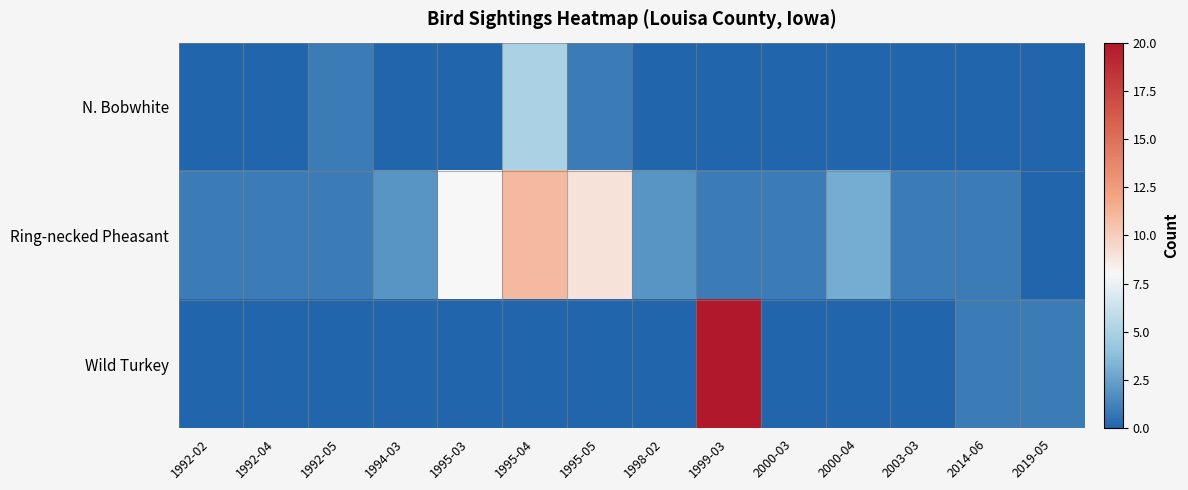

At how many categories does at least one series exceed 2?

5